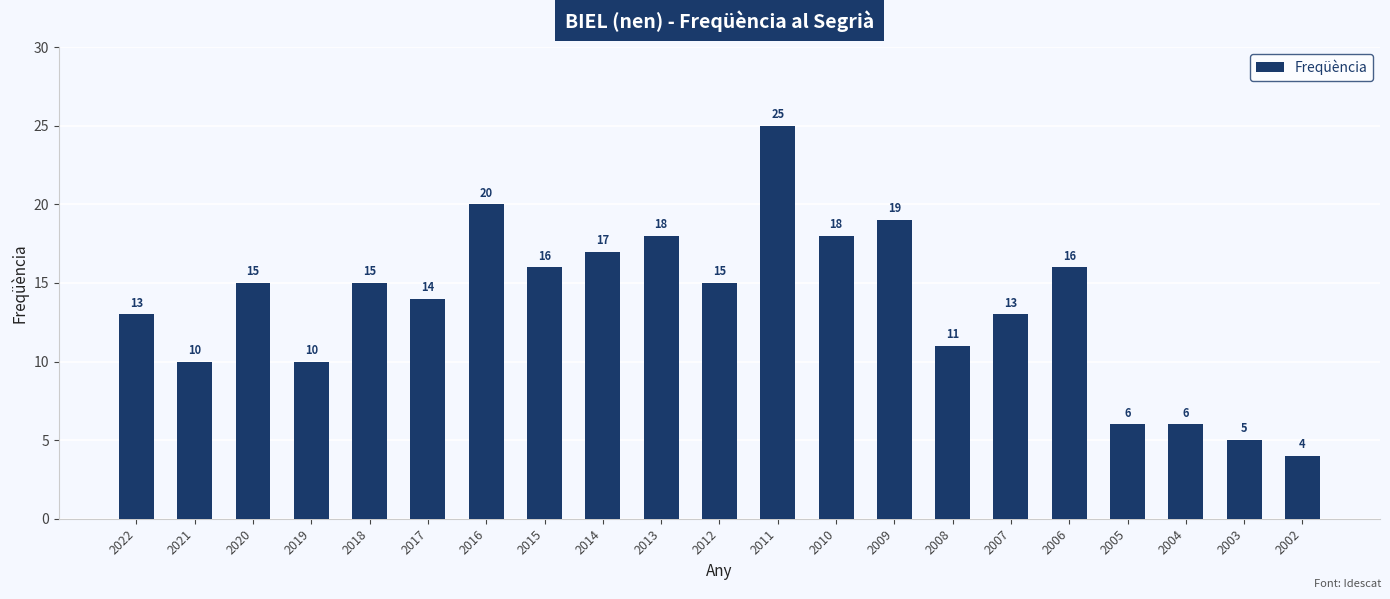

What is the average value?

14